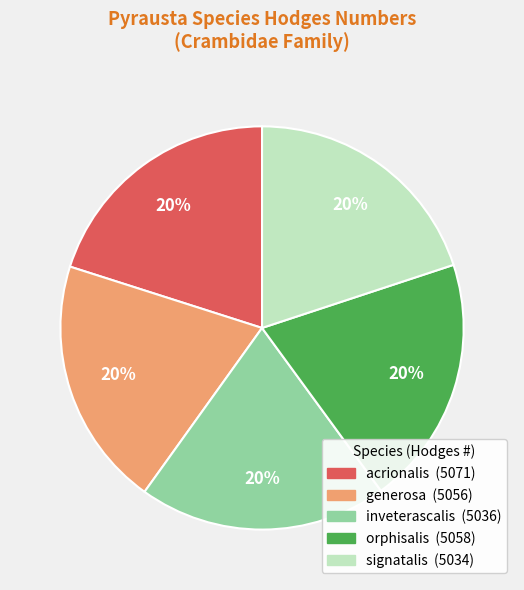

Does signatalis represent more than half of the total?

No